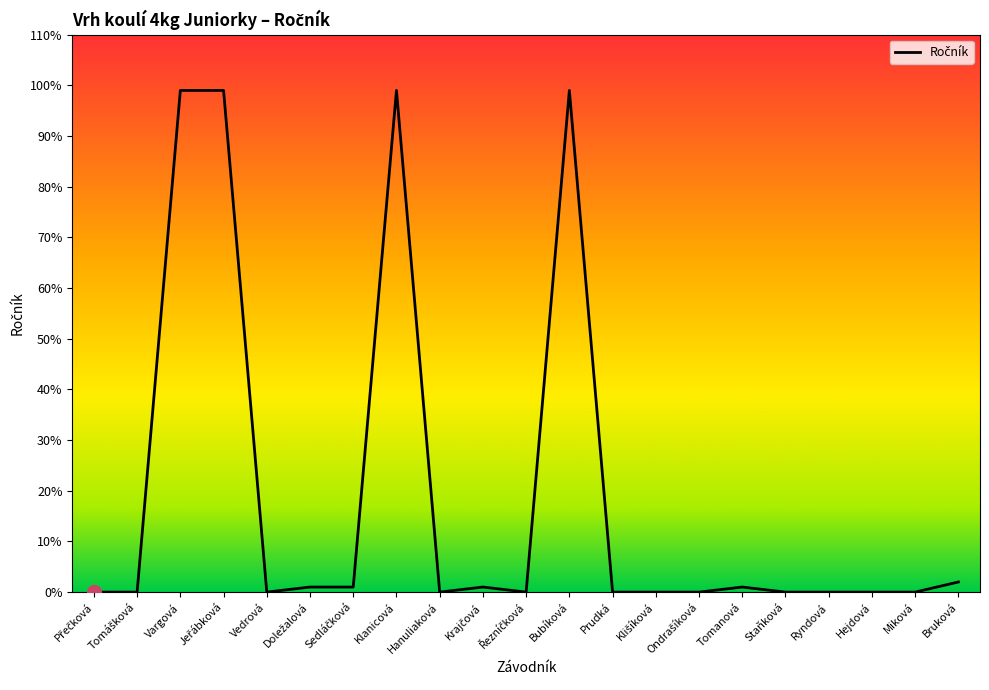

What is the sum of all values?

402